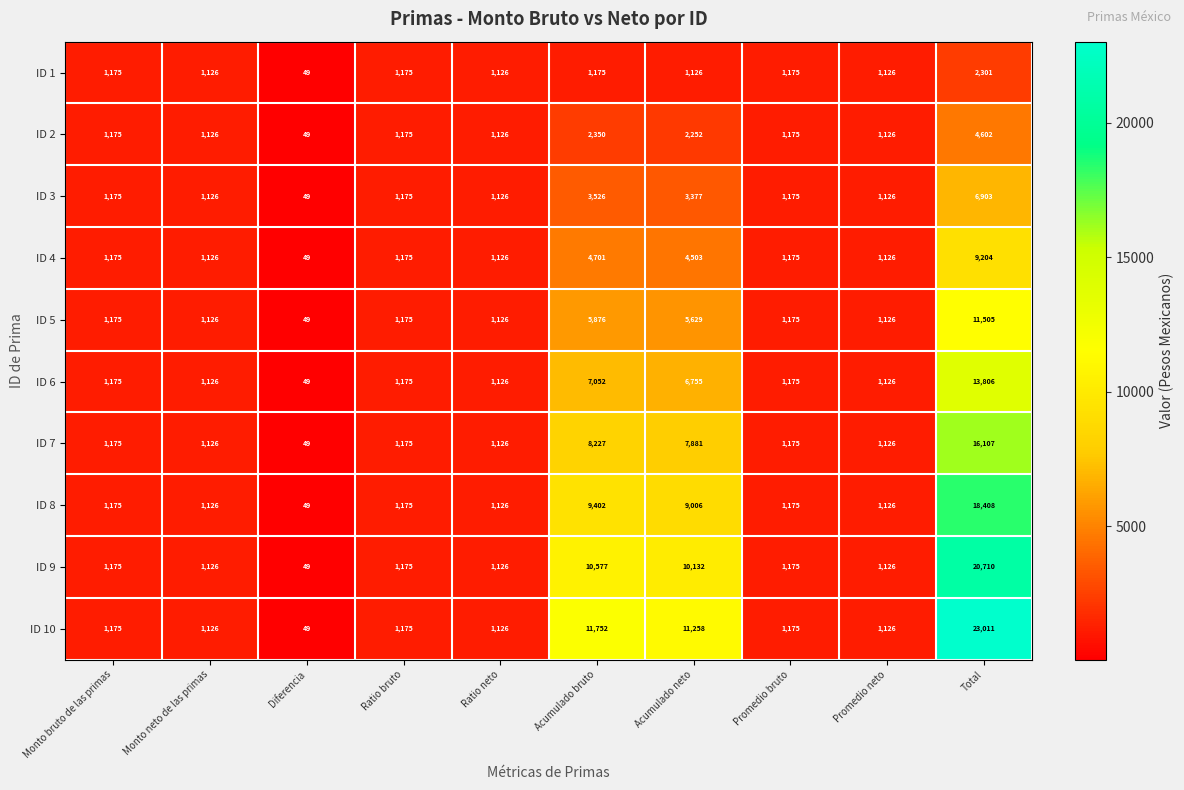

What is the difference between the maximum and second lowest values in the ID 10 series?

21885